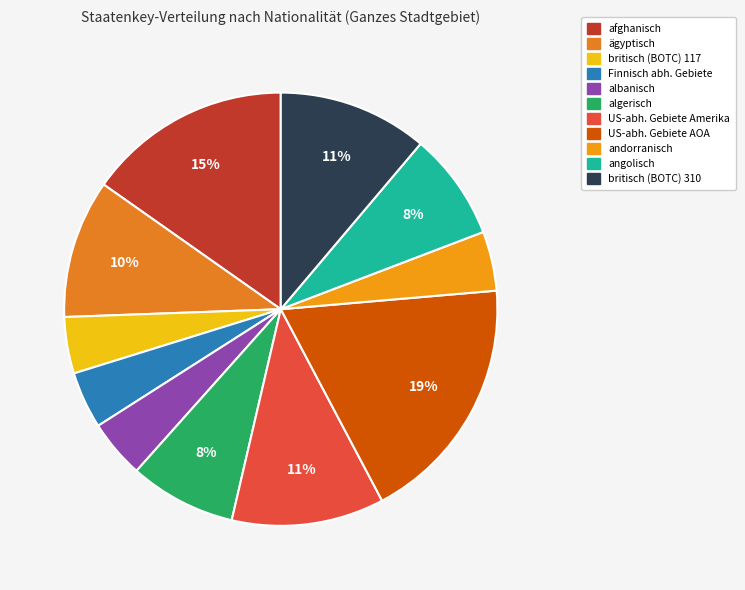

Count the number of slices in the pie.

11